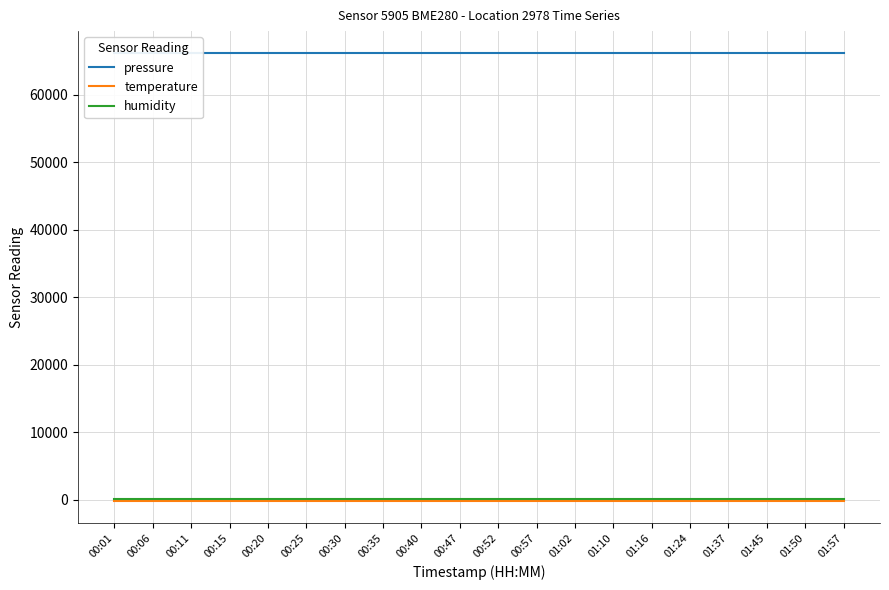

What is the label of the 6th point from the left?

00:25